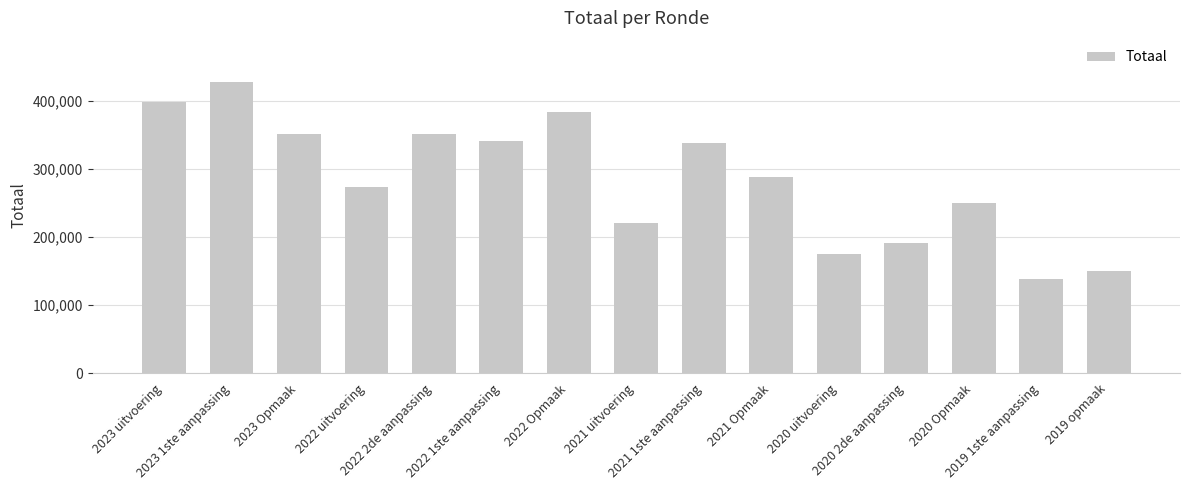

What is the label of the 15th bar from the right?

2023 uitvoering